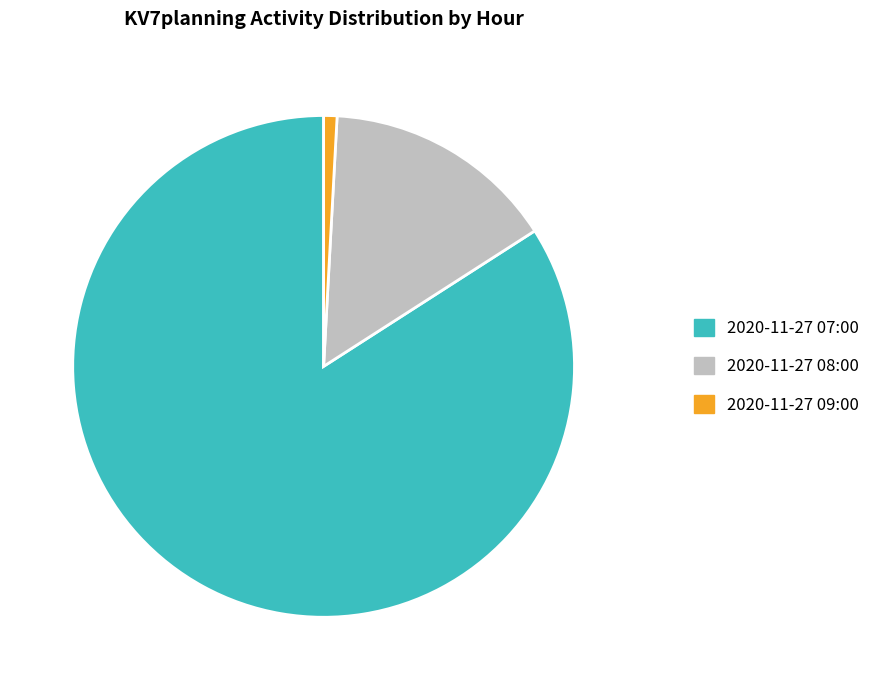

Count the number of slices in the pie.

3